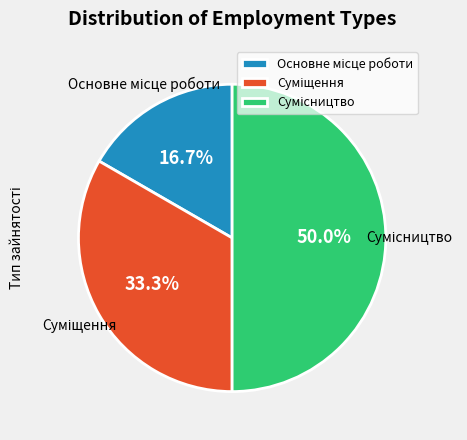

To the nearest percent, what is the difference between the Основне місце роботи and Сумісництво slice percentages?

33%